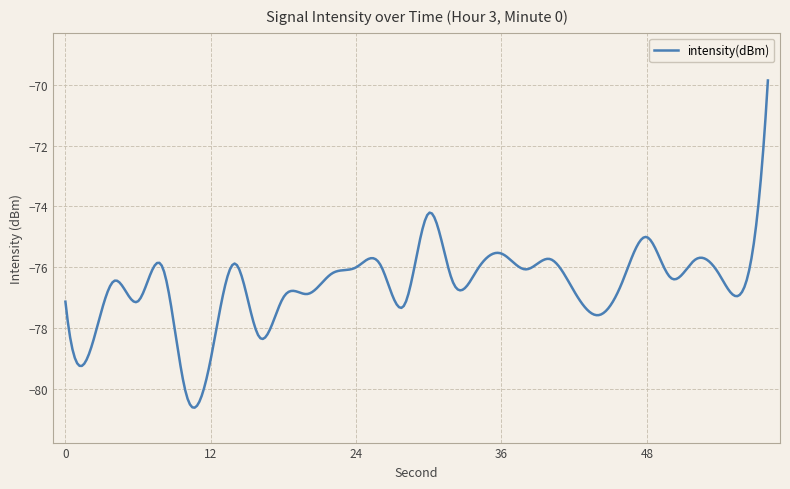

What is the difference between the maximum and minimum values?

10.7